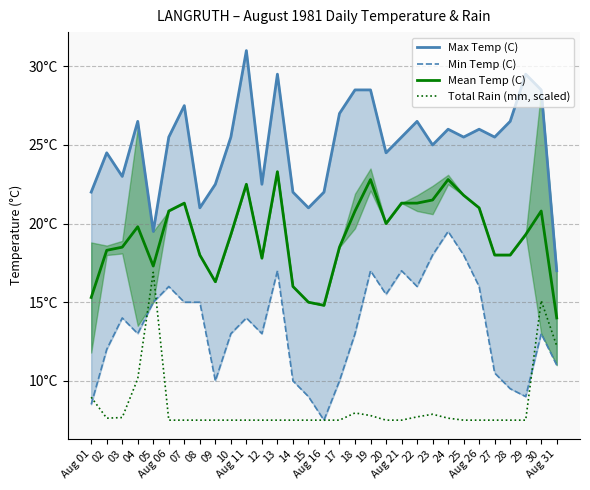

What is the value of the Total Rain (mm, scaled) point at the 5th from the left?

16.9